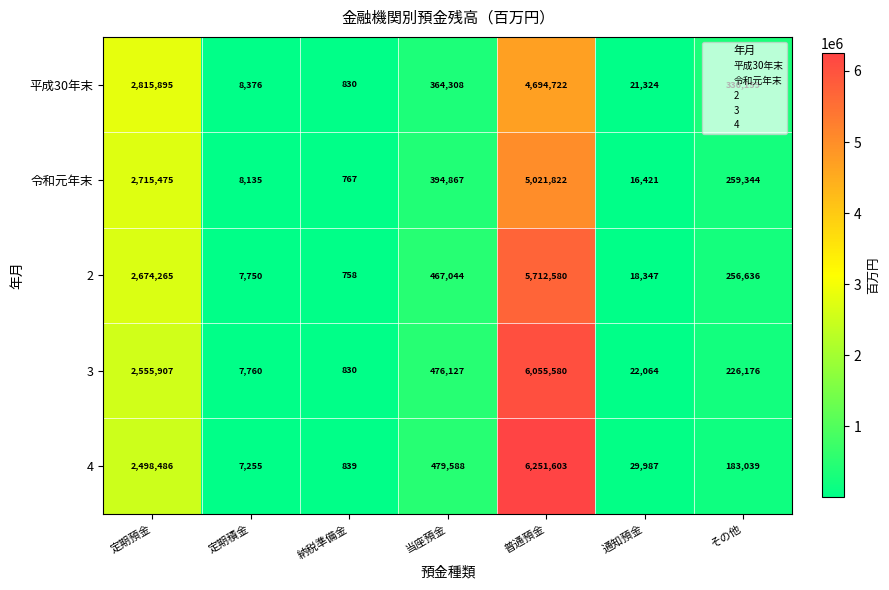

How many categories are shown in the chart?

7